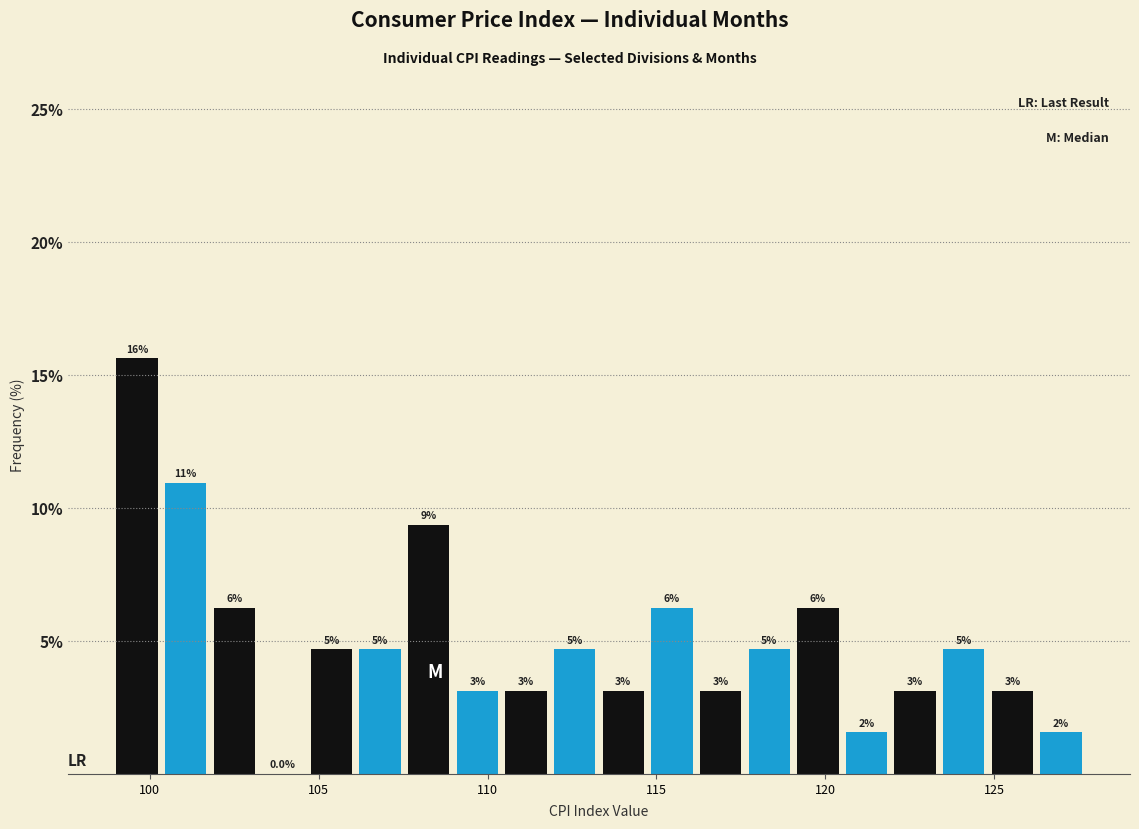

Read against the x-axis, roughly where is the centre of the tallest bar?

99.5